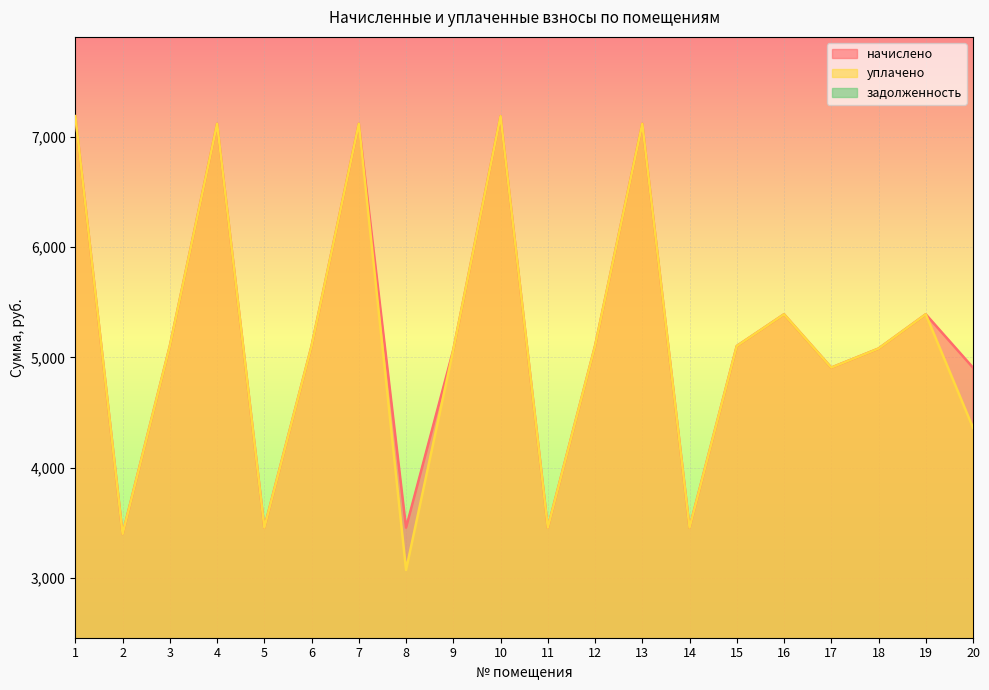

Reading left to right, transcribe all the data shown in this chart.

начислено: 1=7188.5	2=3398.4	3=5103.4	4=7119.4	5=3456.0	6=5103.4	7=7119.4	8=3456.0	9=5068.8	10=7188.5	11=3456.0	12=5103.4	13=7119.4	14=3456.0	15=5103.4	16=5391.4	17=4907.5	18=5080.3	19=5391.4	20=4907.5
уплачено: 1=7188.5	2=3398.4	3=5103.4	4=7119.4	5=3456.0	6=5103.4	7=7119.4	8=3072.0	9=5068.8	10=7188.5	11=3456.0	12=5103.4	13=7119.4	14=3456.0	15=5103.4	16=5391.4	17=4907.5	18=5080.3	19=5391.4	20=4362.2
задолженность: 1=0.0	2=0.0	3=0.0	4=0.0	5=0.0	6=0.0	7=0.0	8=0.0	9=0.0	10=0.0	11=0.0	12=0.0	13=0.0	14=0.0	15=0.0	16=149.8	17=0.0	18=0.0	19=0.0	20=0.0